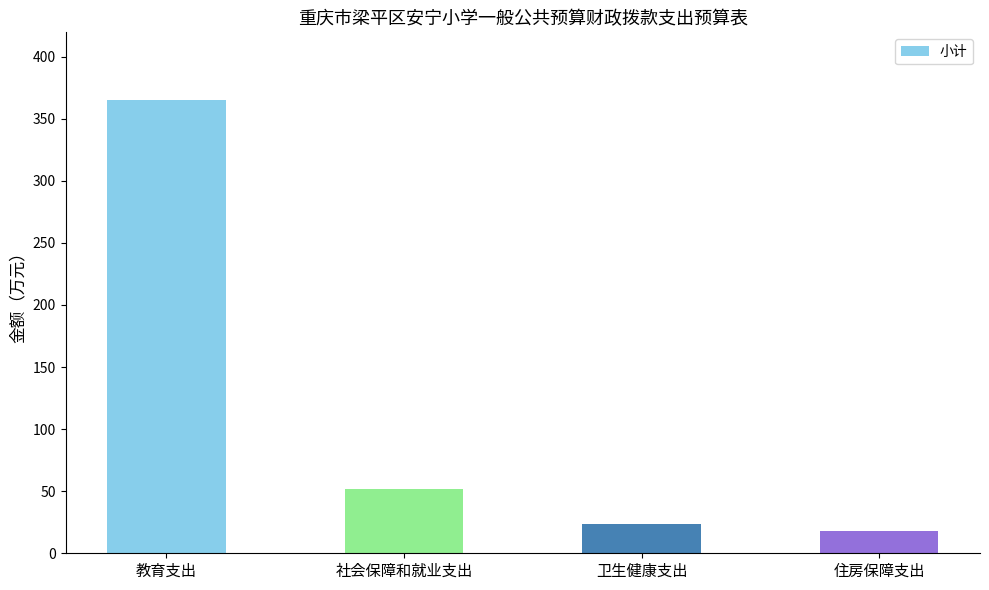

What is the difference between the second highest and minimum values?

34.2